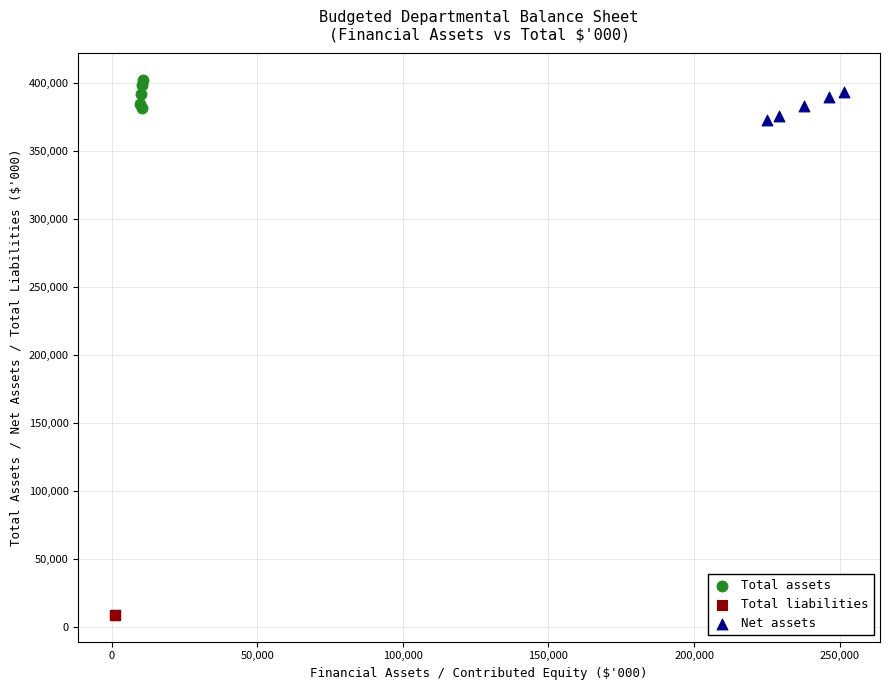

Which series reaches the minimum Y coordinate?

Total liabilities